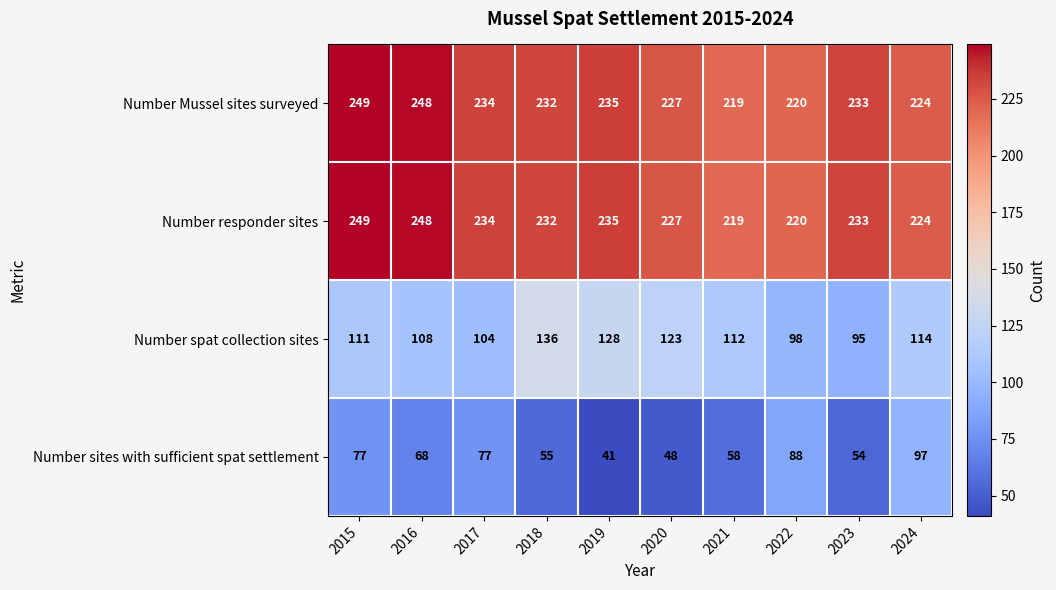

Is it true that Number responder sites equals 408 at 2019?

False